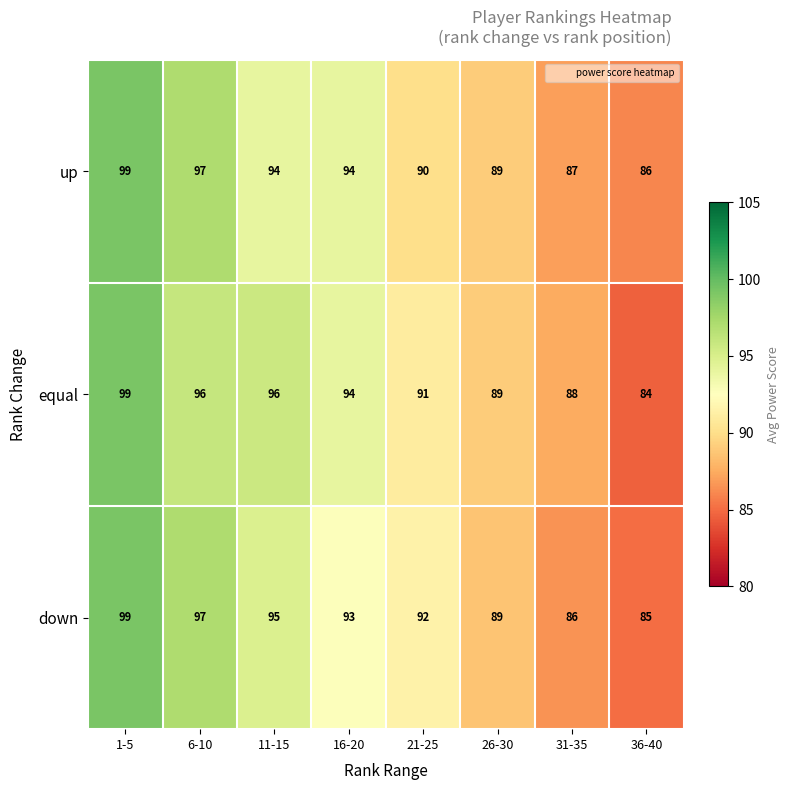

What is the approximate value of equal at 26-30?

89